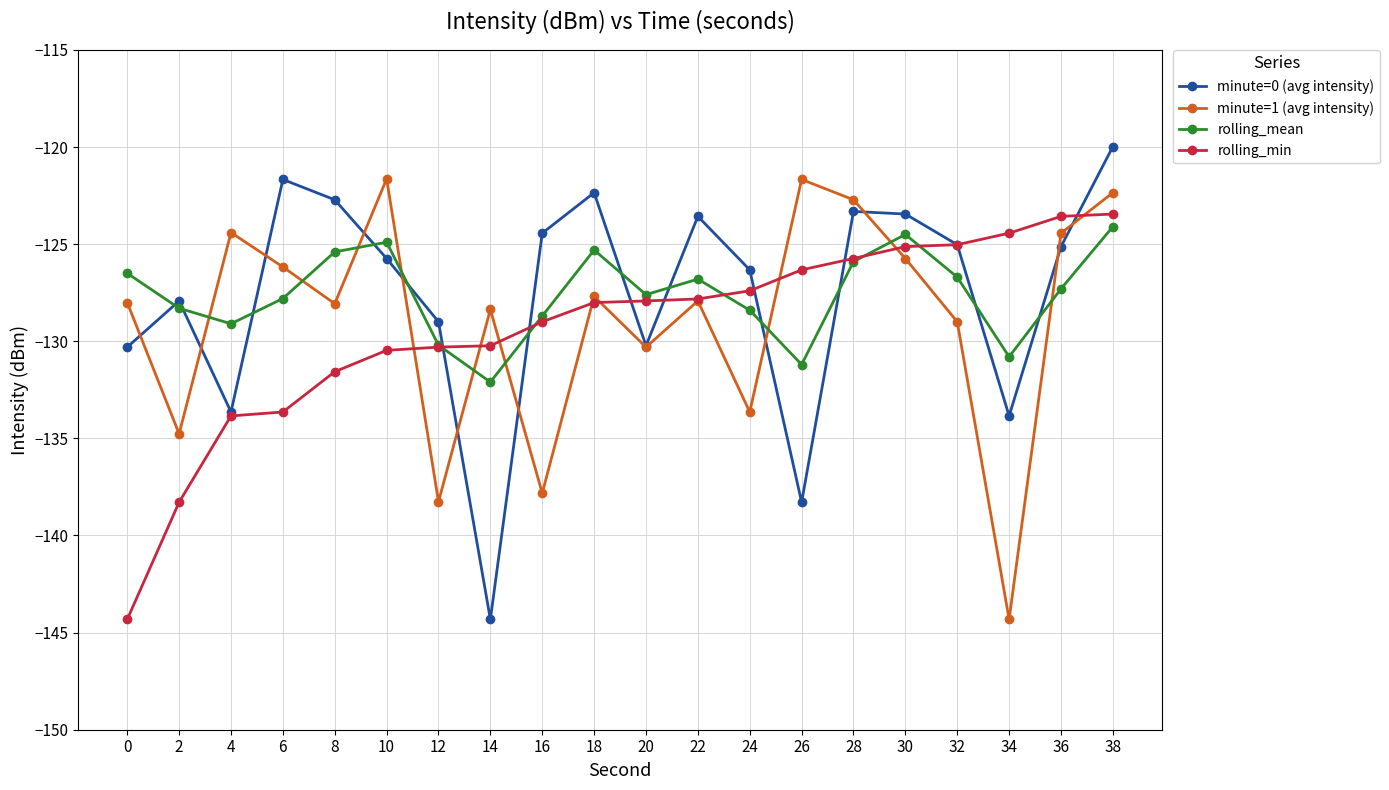

Which series has the widest spread of values?

minute=0 (avg intensity)